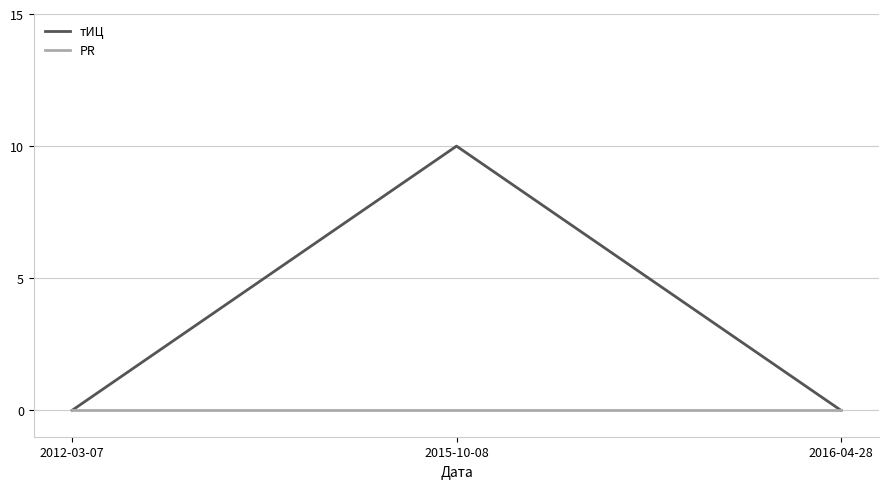

What is the highest value of the тИЦ series?

10